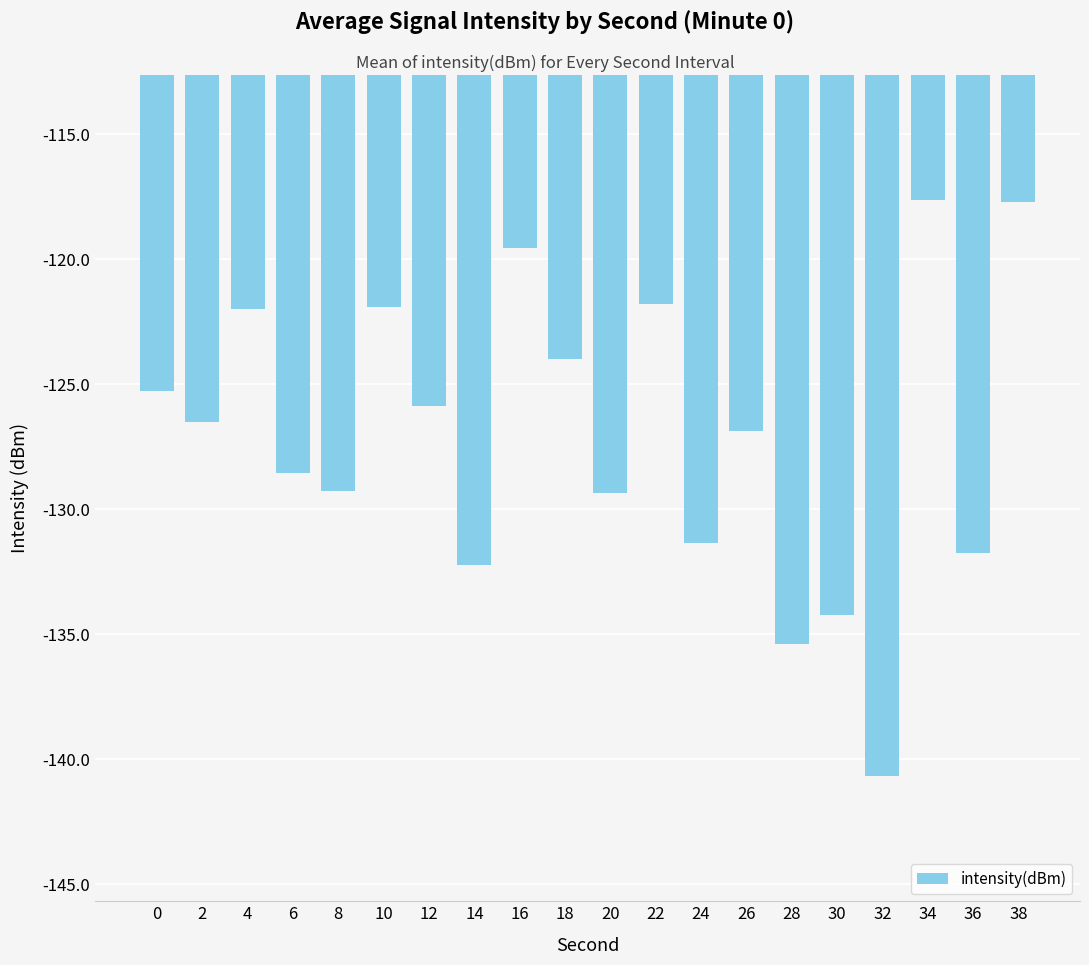

Which has a higher value, 12 or 34?

34